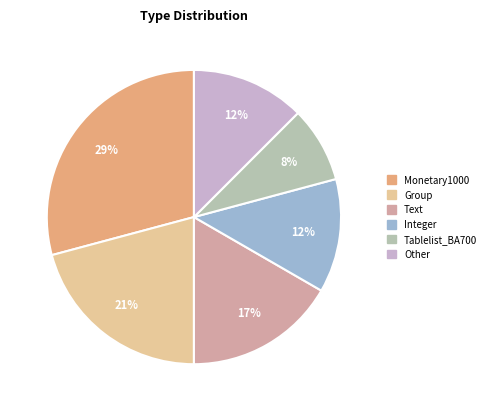

To the nearest percent, what is the average slice percentage?

17%